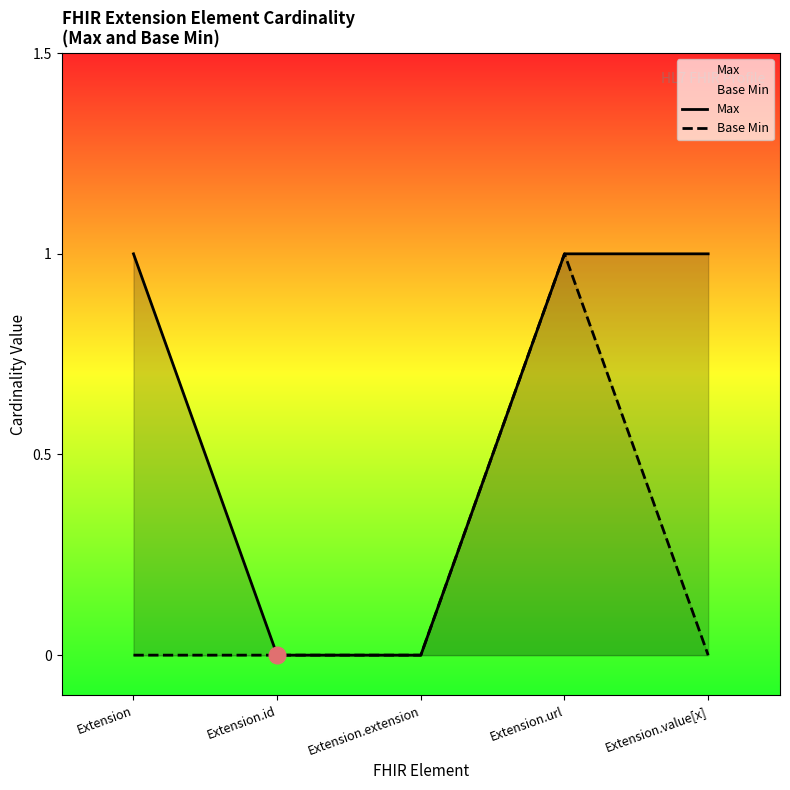

True or false: Max and Base Min cross at least once.

False